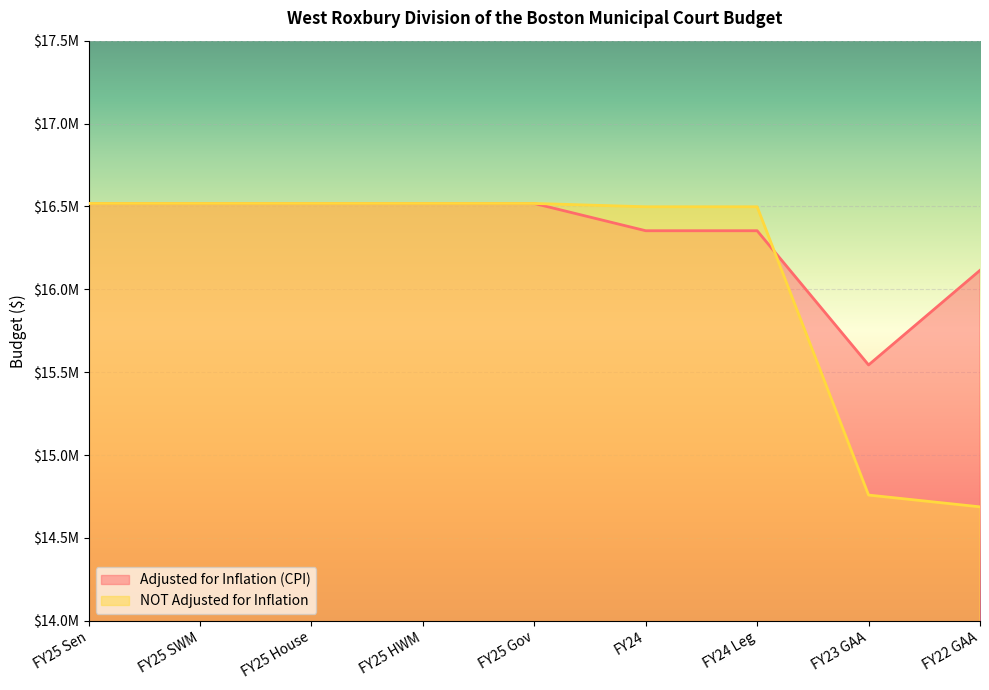

What is the approximate value of Adjusted for Inflation (CPI) at FY24?

16353237